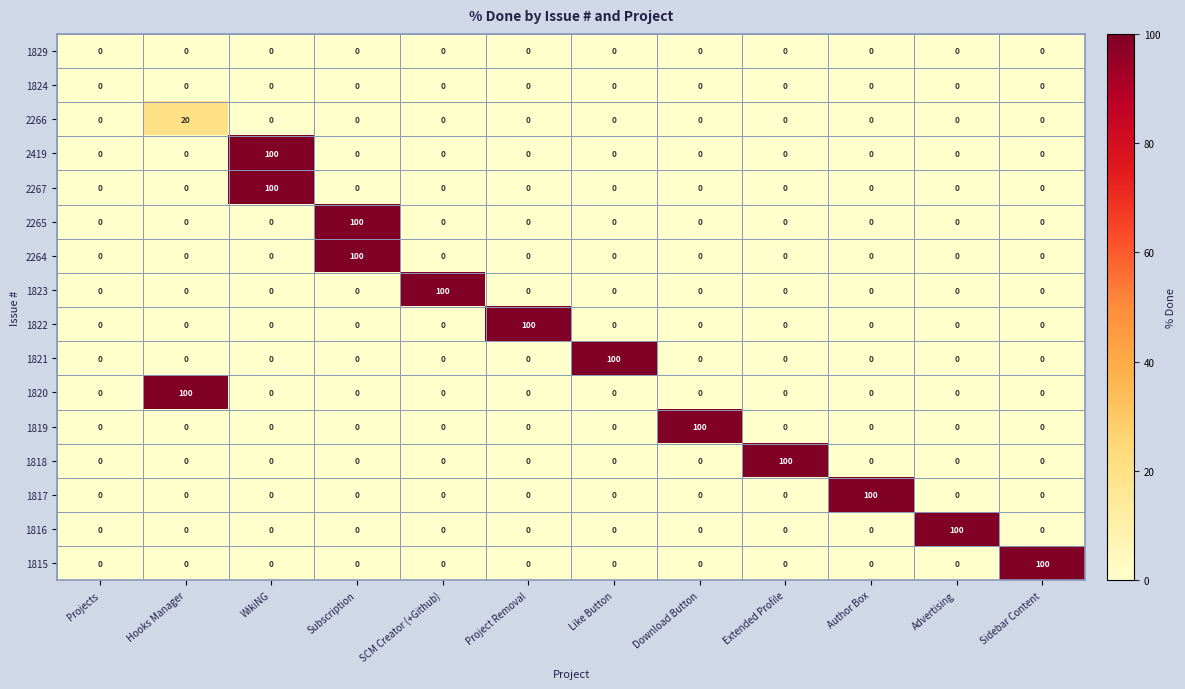

What is the spread (max minus min) of values at Extended Profile?

100